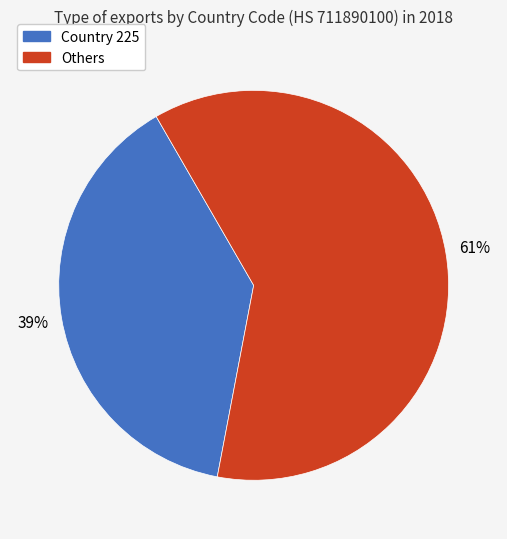

Count the number of slices in the pie.

2